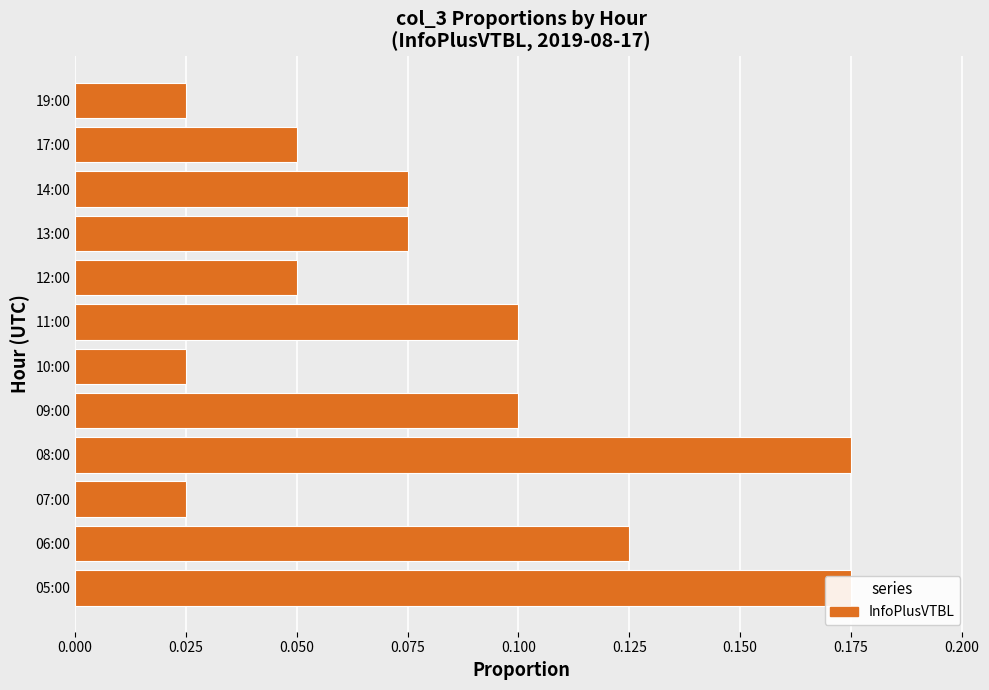

How many values are between 0 and 1?

12